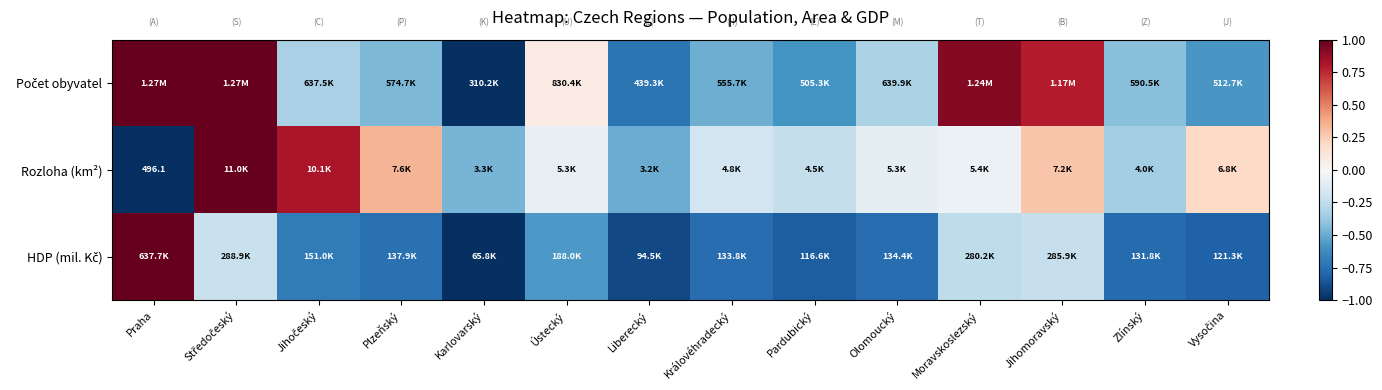

Between Olomoucký and Pardubický, which is larger?

Olomoucký